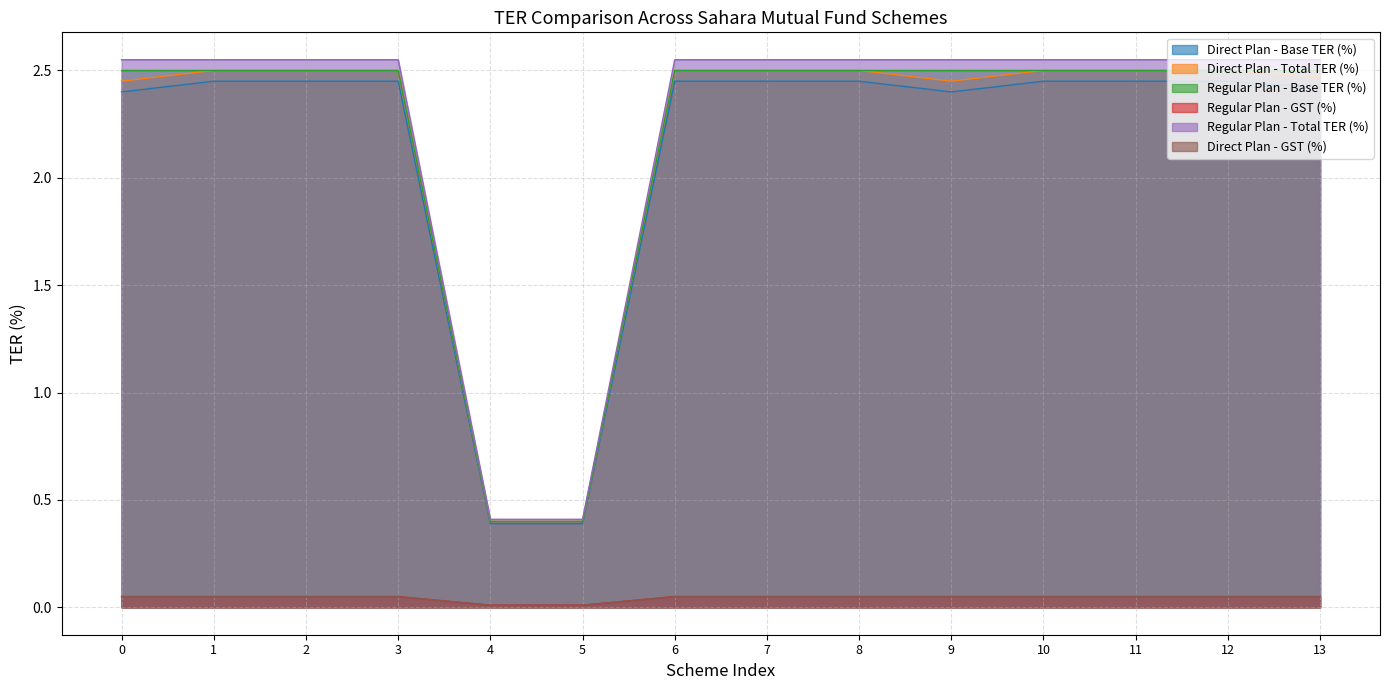

What is the difference between the second highest and second lowest values in the Direct Plan - Base TER (%) series?

2.1